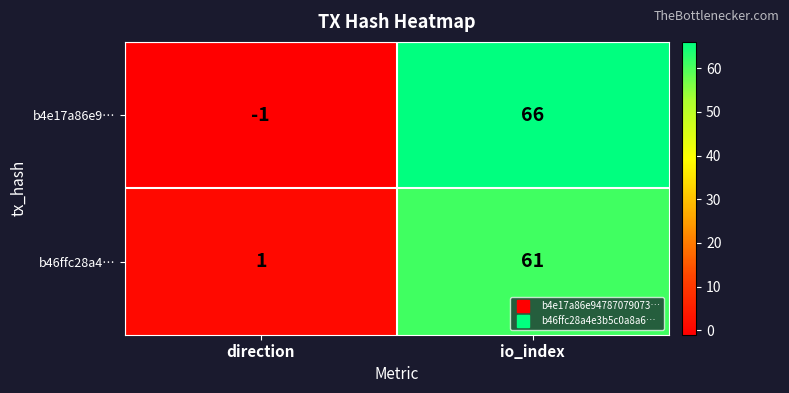

Which category has the highest value in the b4e17a86e9… series?

io_index